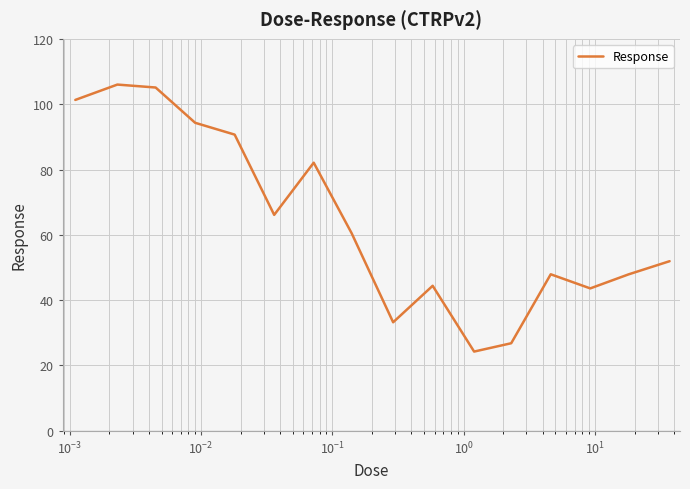

True or false: the data has more than 2 interior local peaks.

True